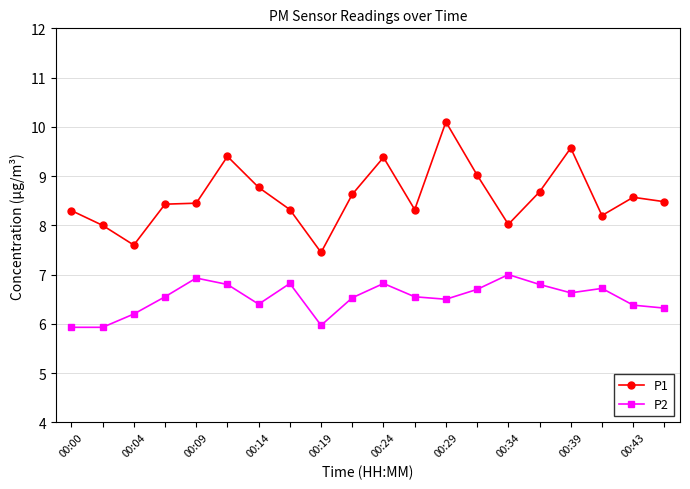

True or false: P1 and P2 cross at least once.

False